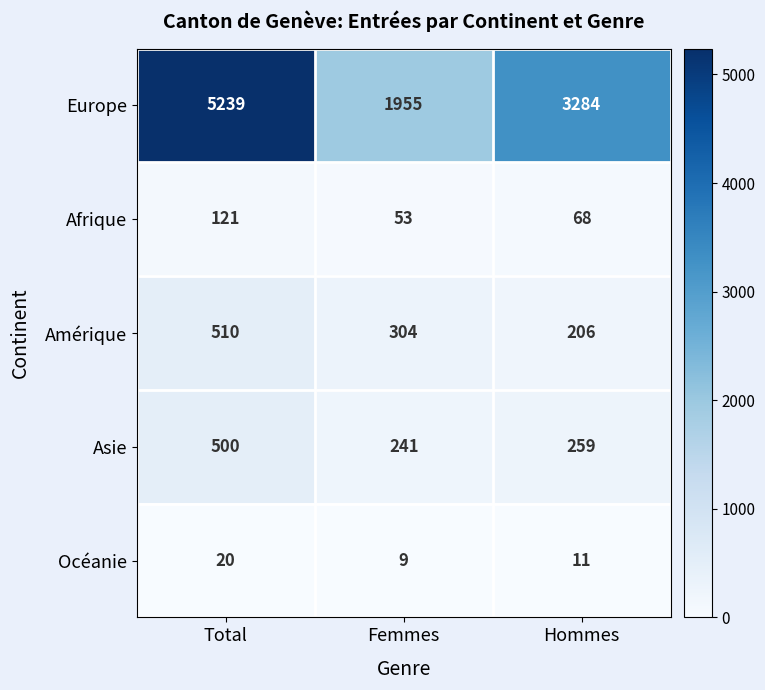

At which label is Europe closest to 3597?

Hommes